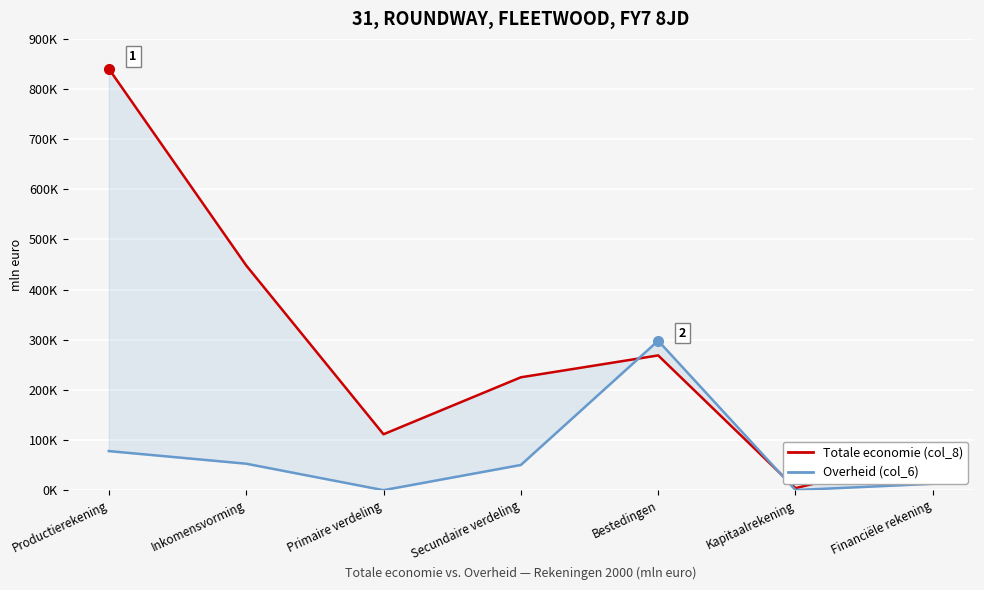

Which series changed the most between Secundaire verdeling and Kapitaalrekening?

Totale economie (col_8)